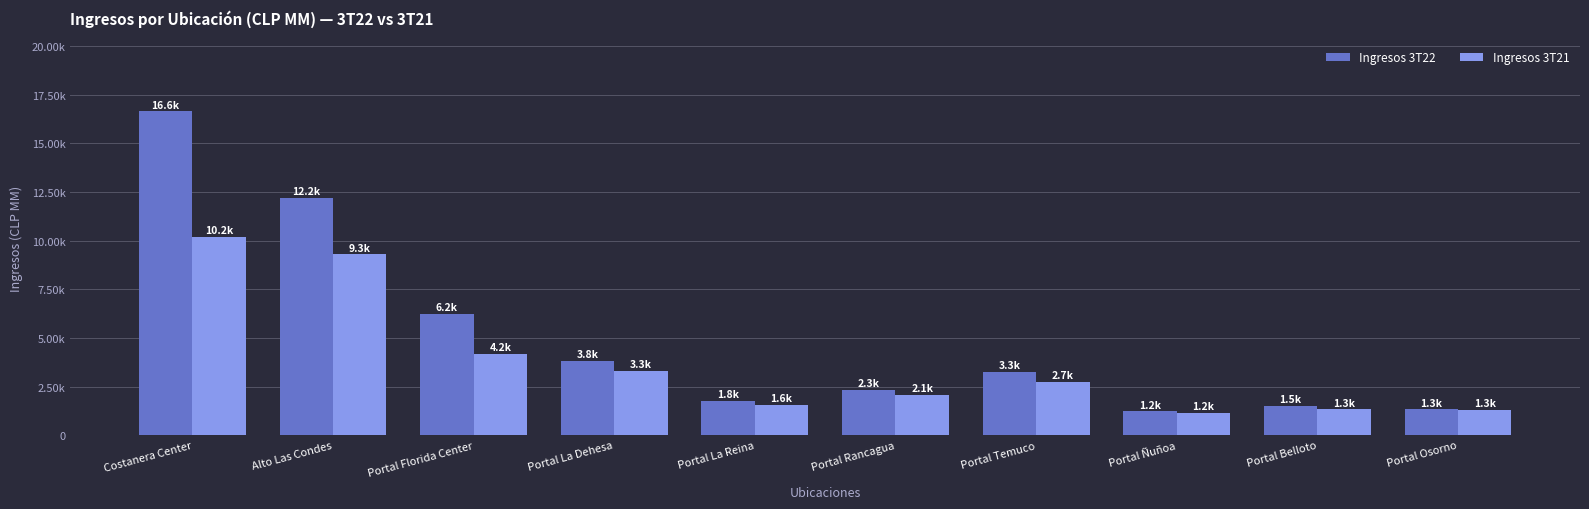

Which series has the largest total across all categories?

Ingresos 3T22